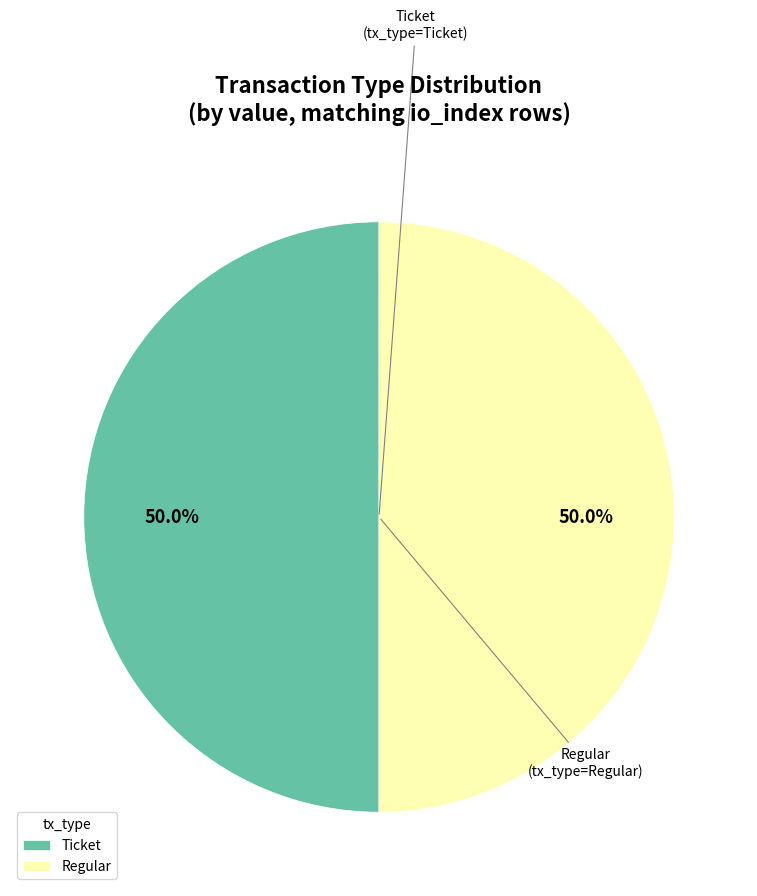

What percentage is NOT represented by Regular?

50.0%